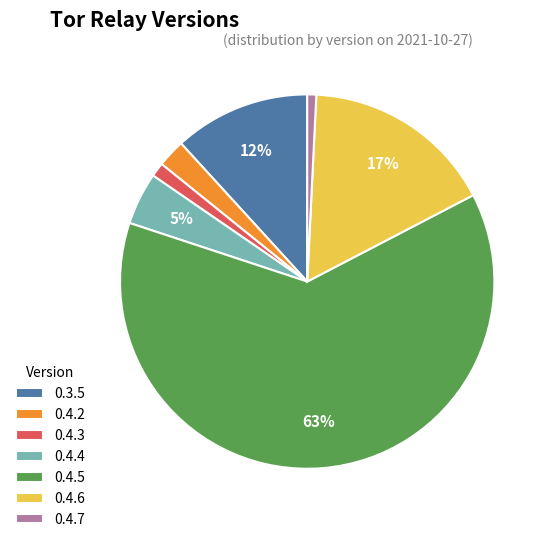

Combined, do 0.4.6 and 0.3.5 account for over 50%?

No